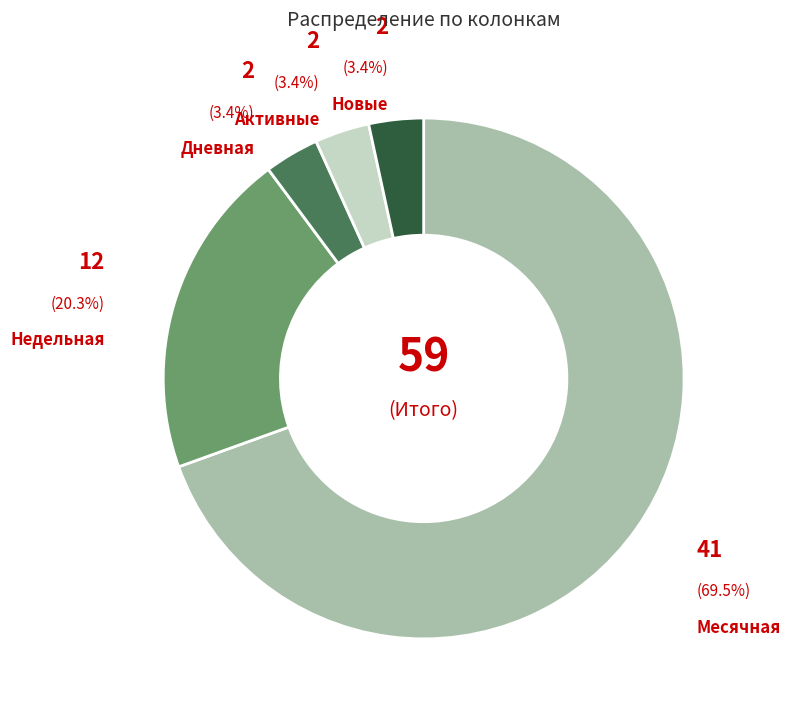

Which slice is the largest?

Месячная